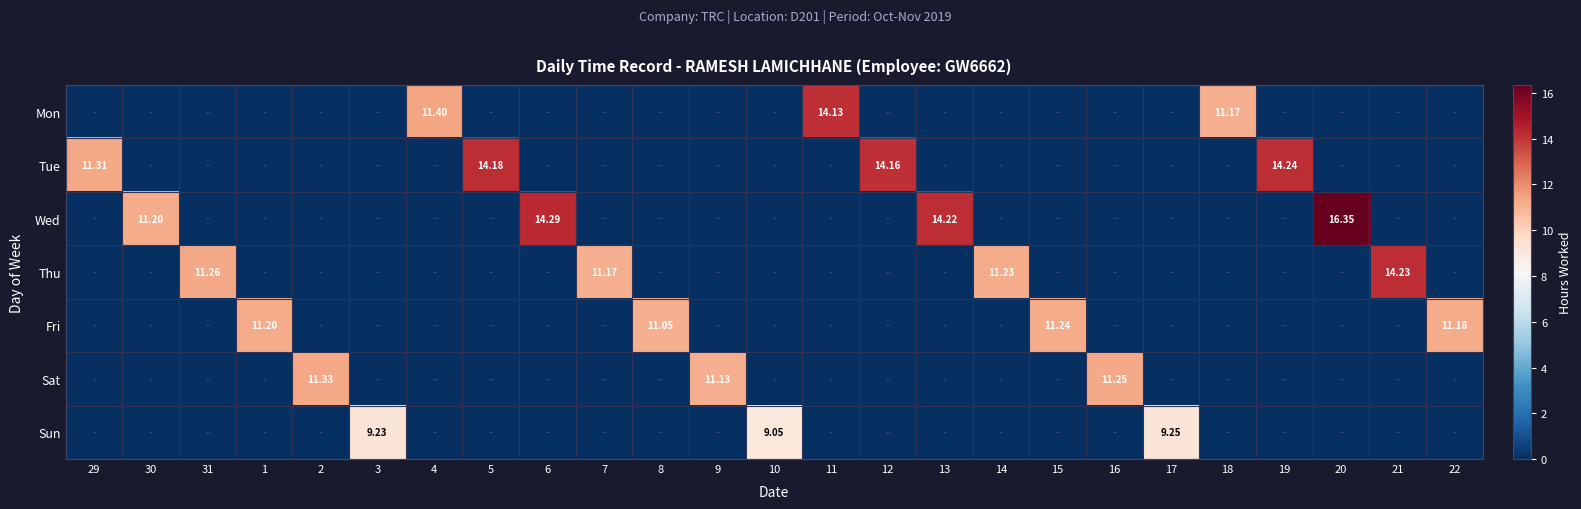

True or false: Fri has a value of -4.1 at 10.

False